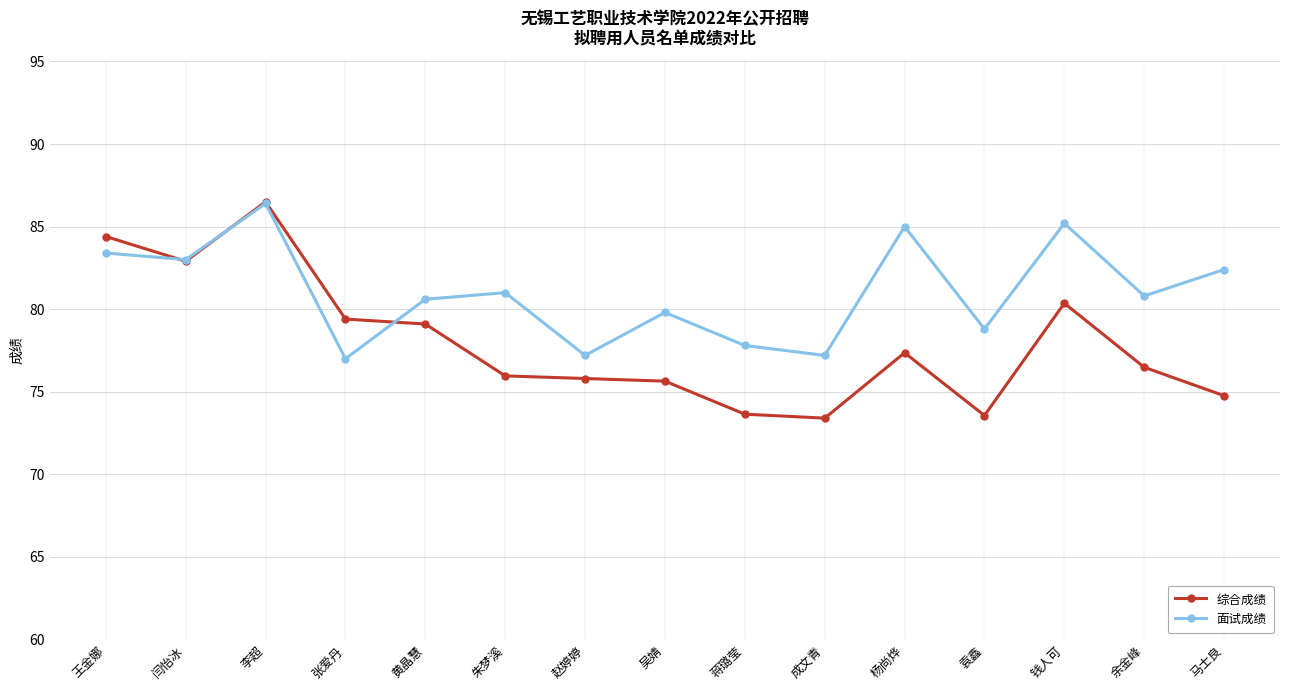

What is the difference between the second highest and minimum values in the 面试成绩 series?

8.2